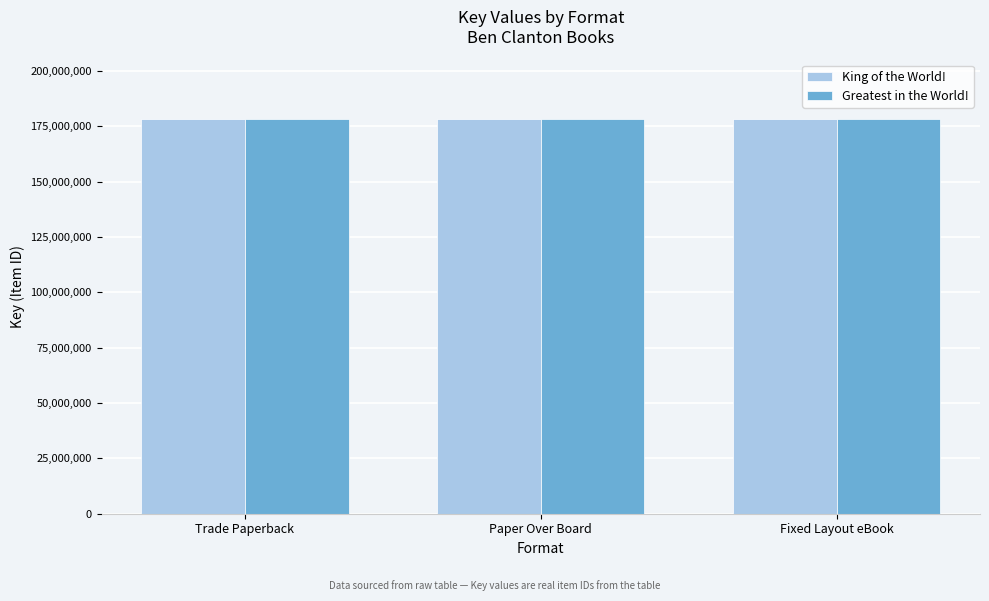

Reading left to right, what are all the values shown in this chart?

King of the World!: Trade Paperback=178426078	Paper Over Board=178426078	Fixed Layout eBook=178426078
Greatest in the World!: Trade Paperback=178424513	Paper Over Board=178424513	Fixed Layout eBook=178424513